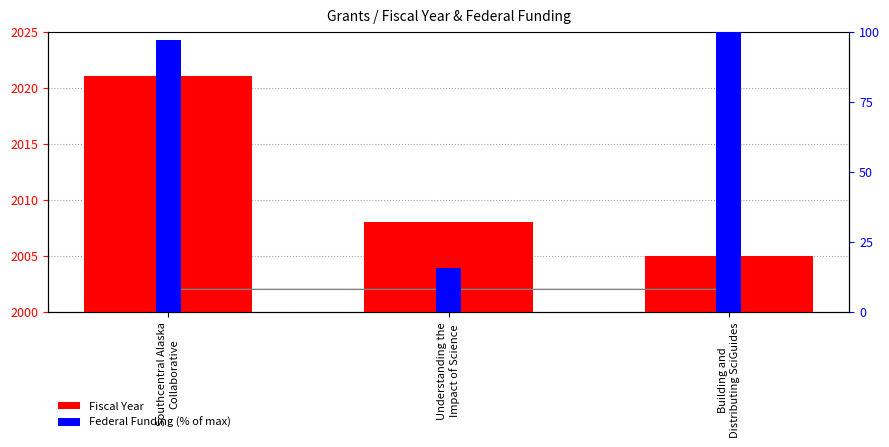

What are all the series names shown in the legend?

Fiscal Year, Federal Funding (% of max)